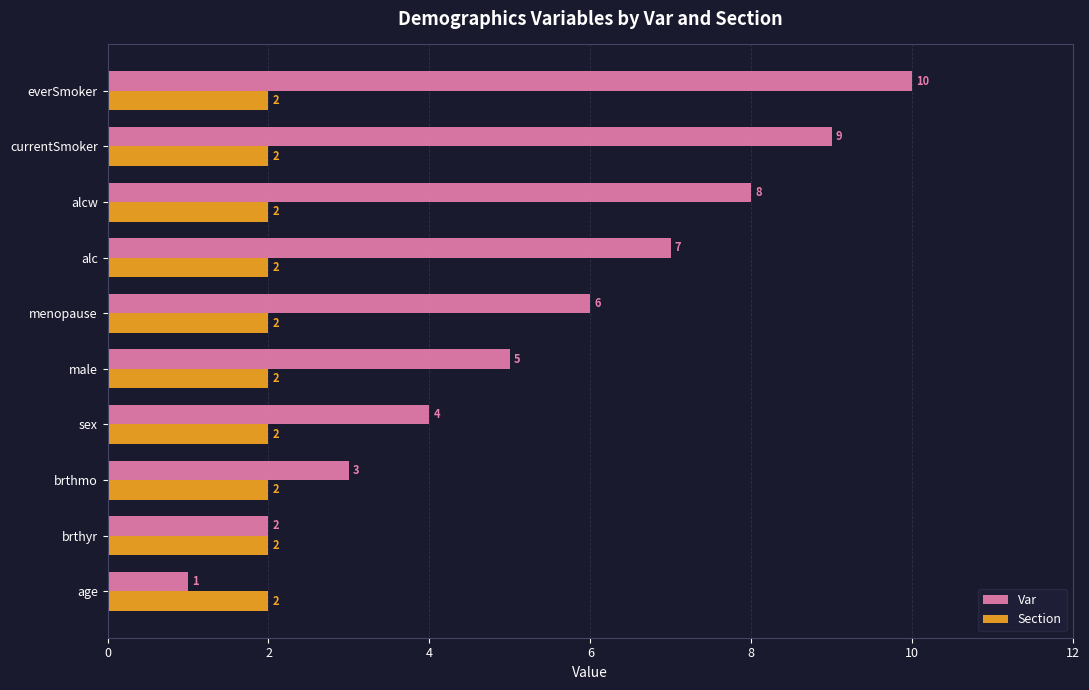

What value does the Var series have at sex?

4